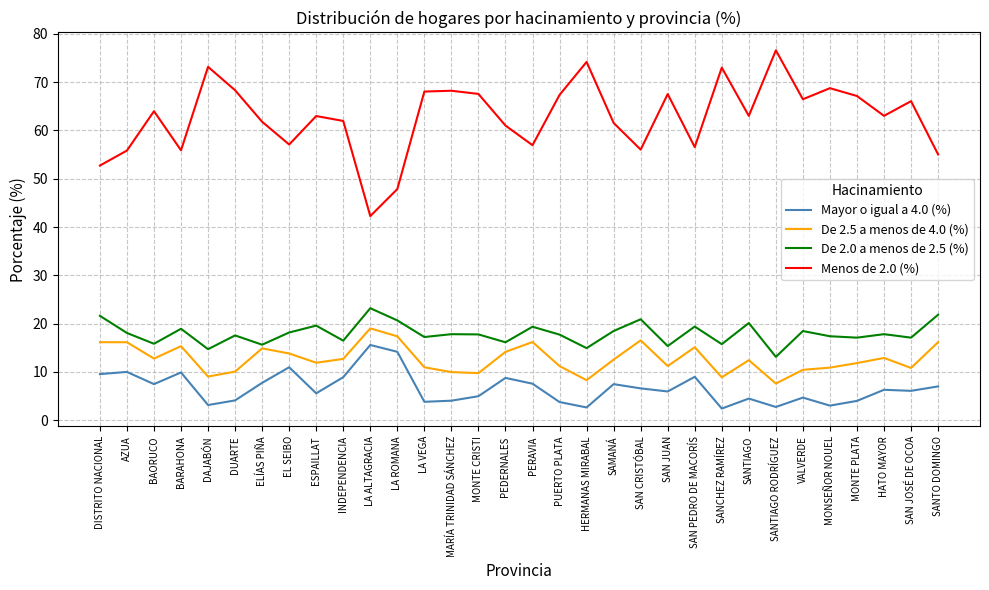

What position from the right is MARÍA TRINIDAD SÁNCHEZ?

19